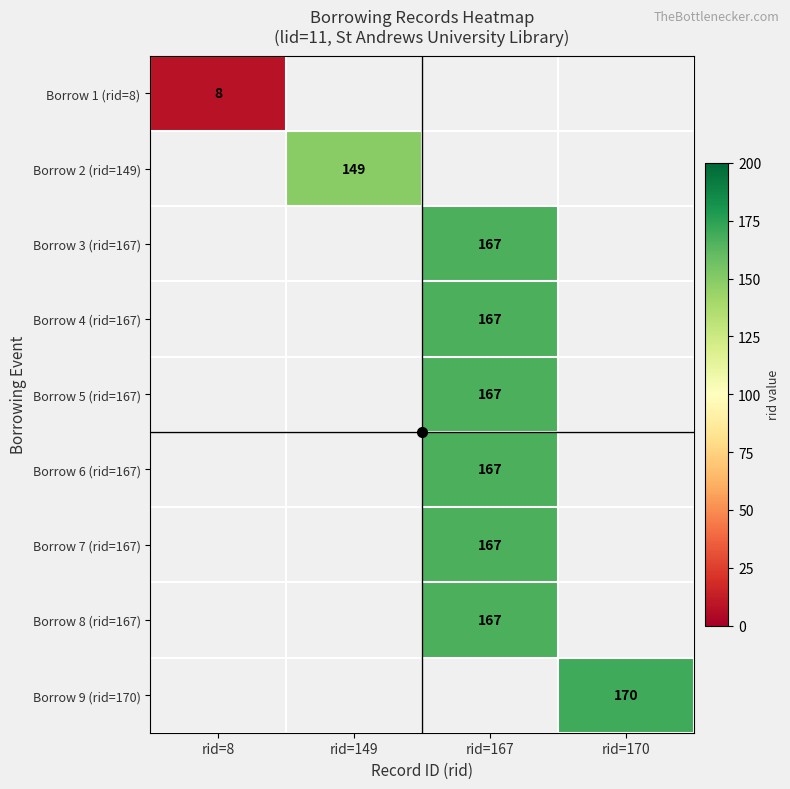

At how many categories does at least one series exceed 11?

3